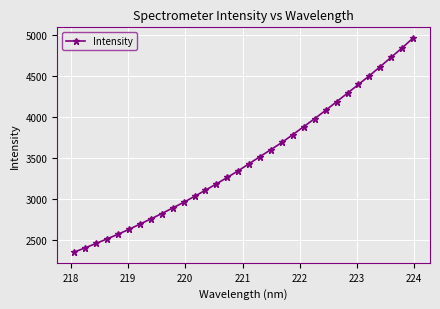

What is the greatest value displayed?

4963.8